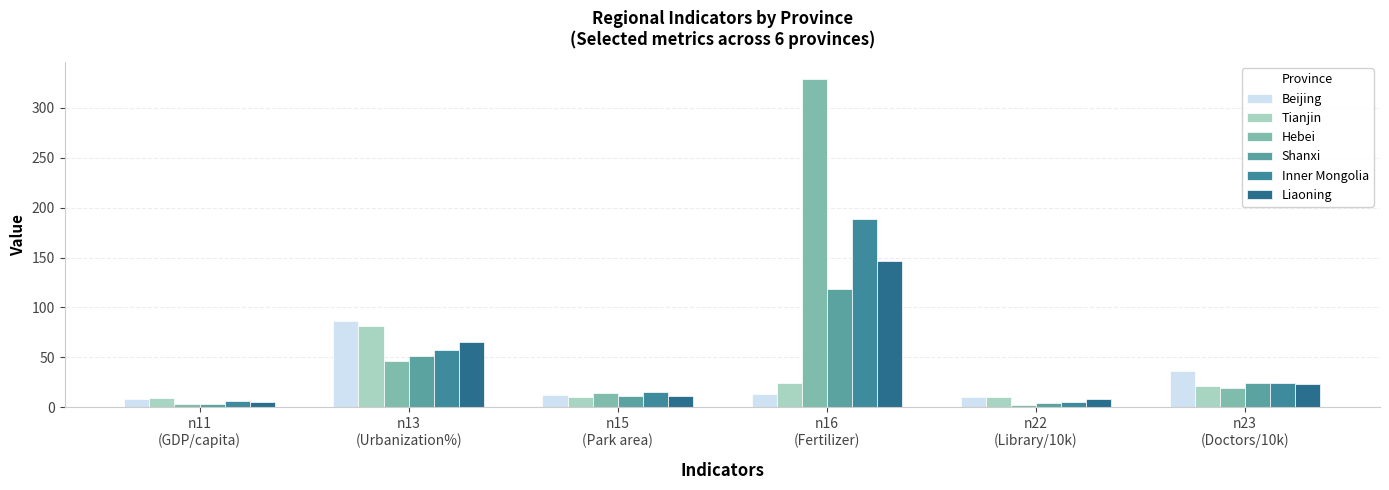

Rank the series at n13
(Urbanization%) from highest to lowest value.

Beijing, Tianjin, Liaoning, Inner Mongolia, Shanxi, Hebei